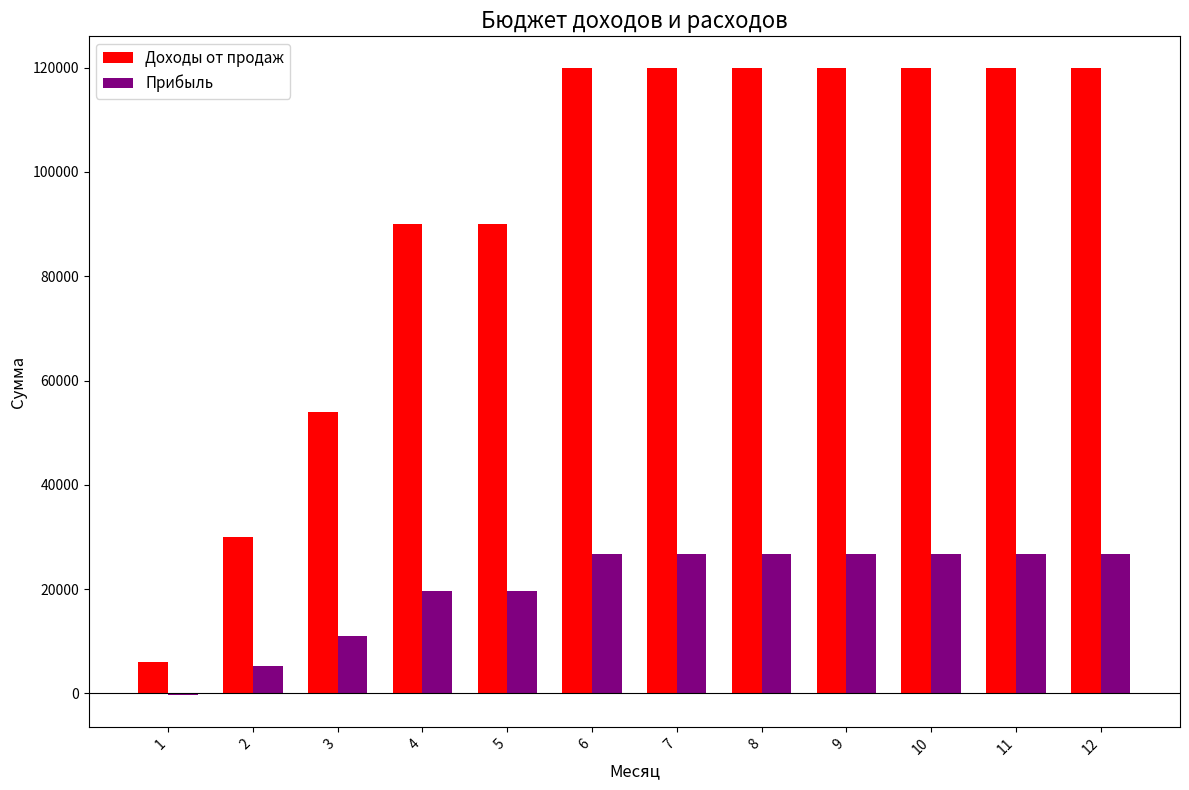

Is the value of Доходы от продаж at 7 greater than the value of Прибыль at 8?

Yes